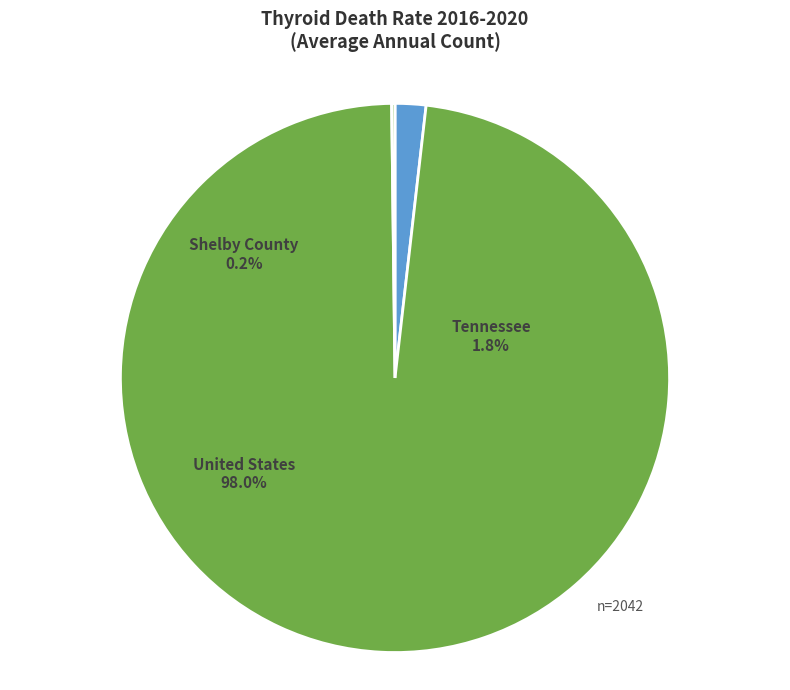

The United States slice represents 98% of the pie. True or false?

True